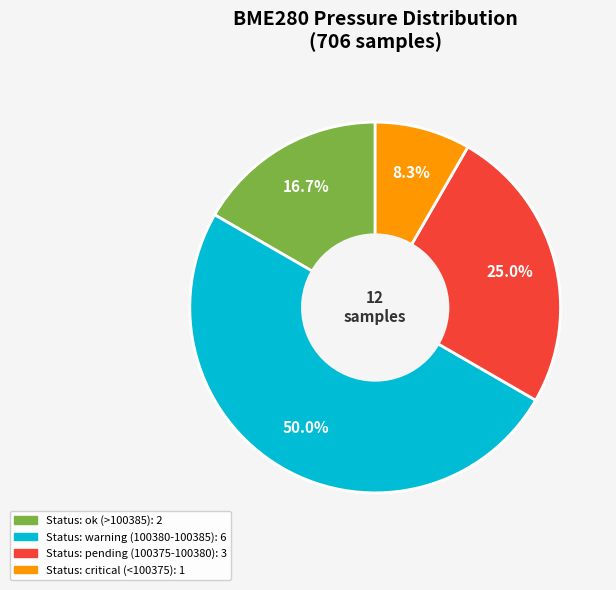

How many slices are in this pie chart?

4